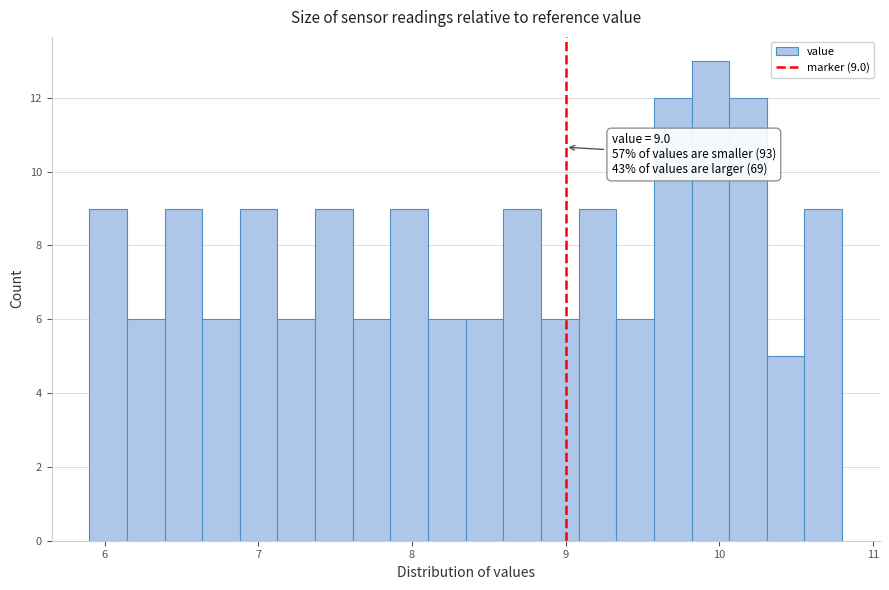

Around what value on the x-axis is the tallest bar? Give the approximate position of its centre, as read against the axis.

9.9